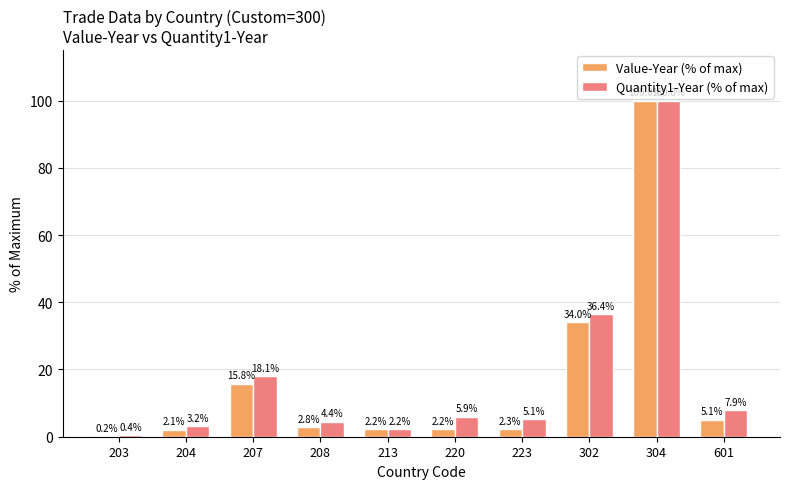

What is the maximum value shown in the chart?

100.0